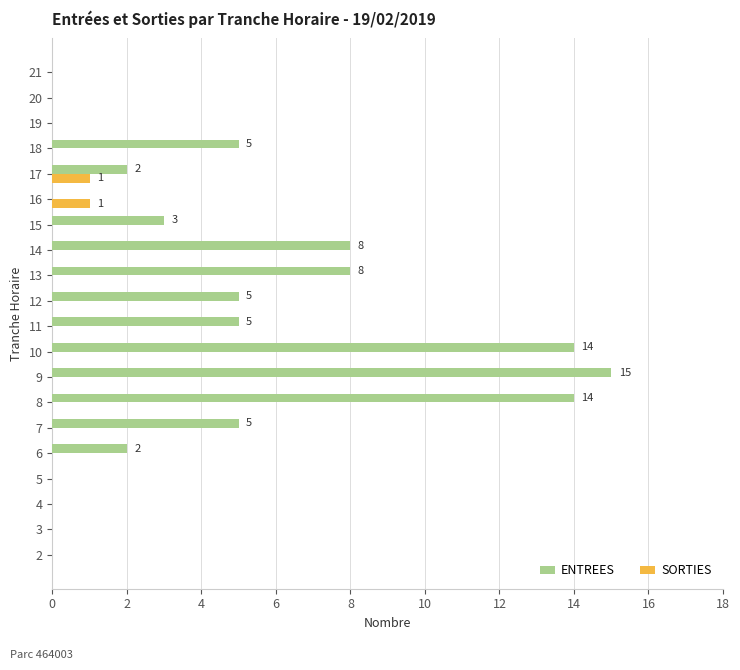

Read the ENTREES value at 10.

14